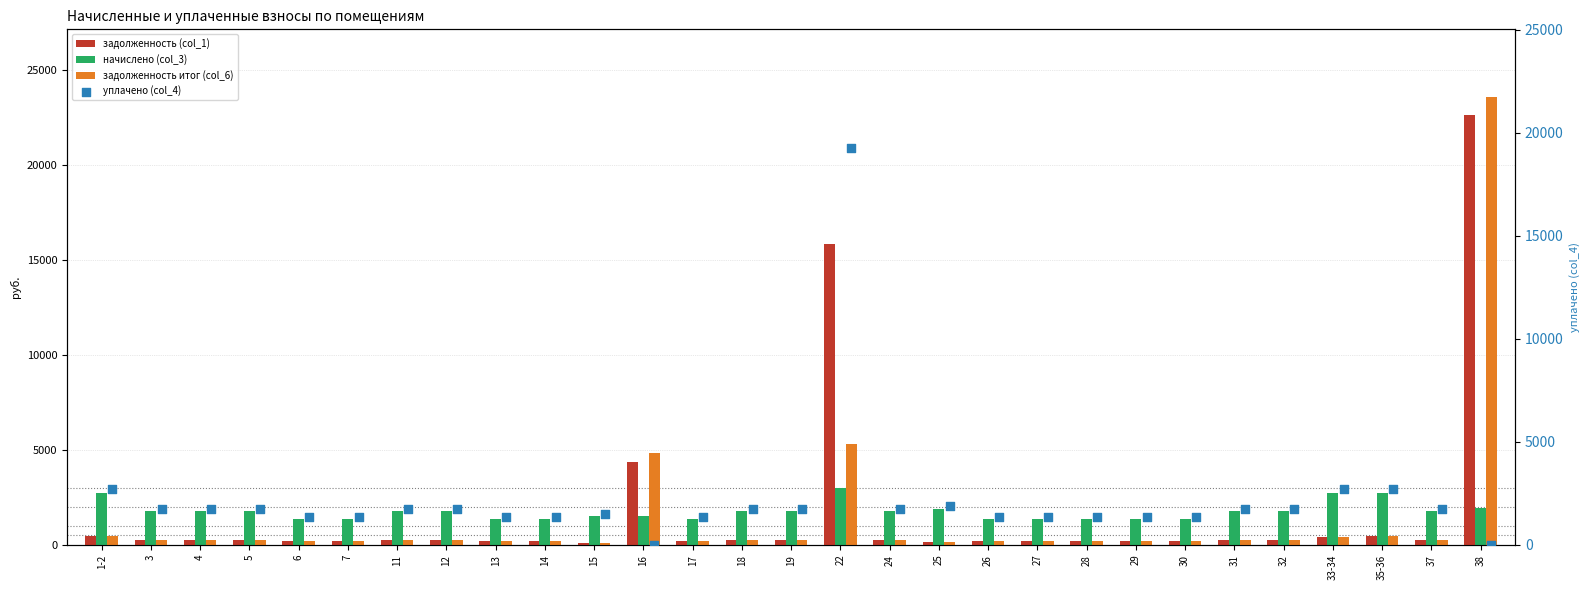

What is the average value of the задолженность (col_1) series?

1716.8